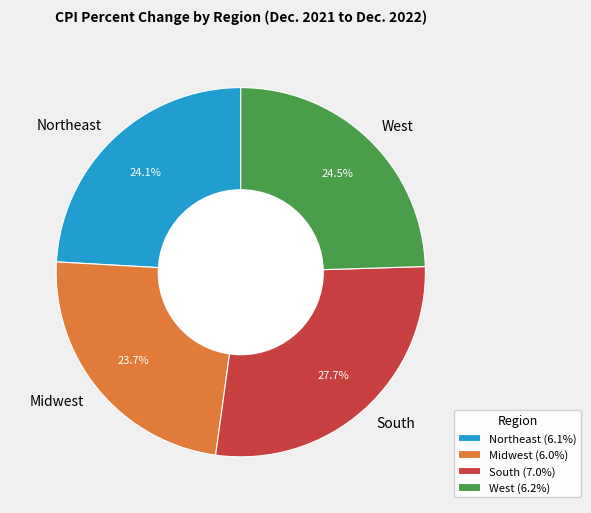

How many segments does this pie chart have?

4